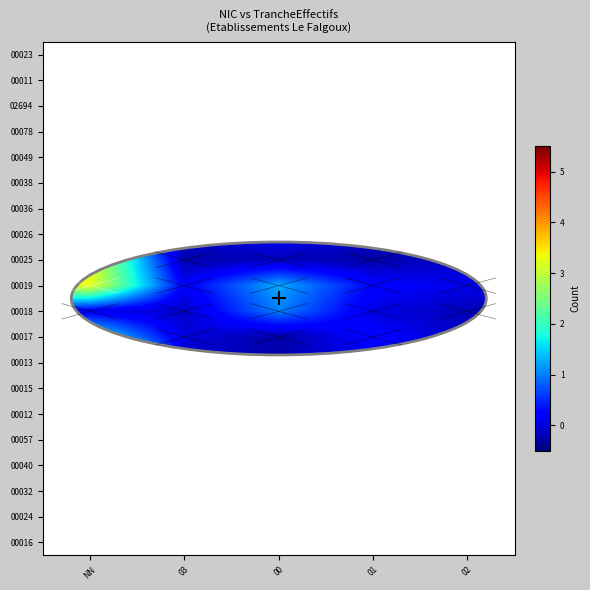

Rank the series by their maximum value, from lowest to highest.

00032, 00049, 00040, 02694, 00026, 00023, 00018, 00057, 00038, 00036, 00078, 00011, 00017, 00024, 00015, 00012, 00025, 00019, 00016, 00013